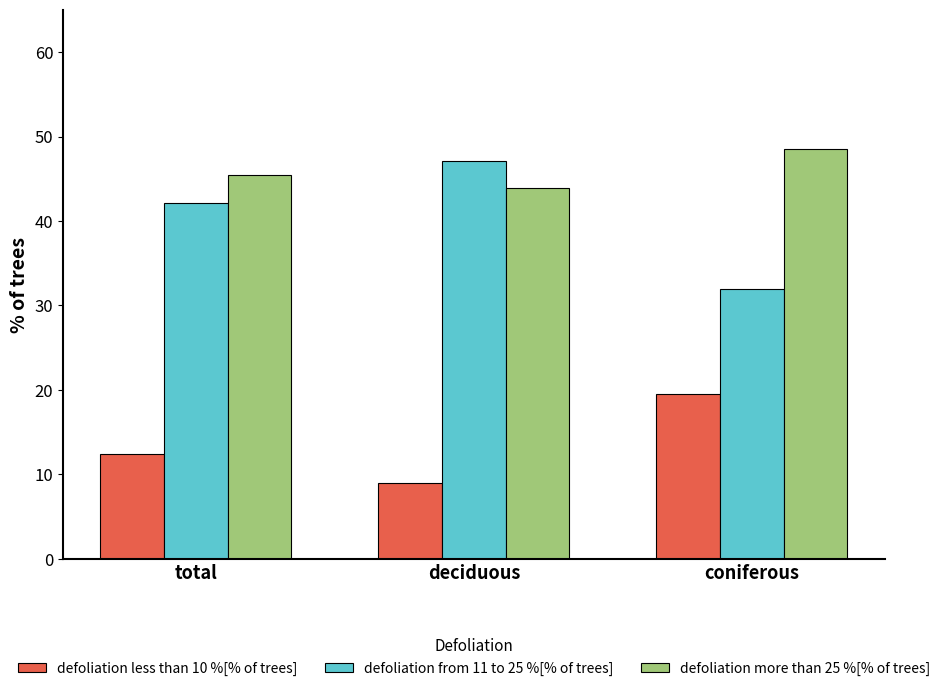

What is the value of the defoliation less than 10 %[% of trees] bar at the 2nd from the left?

9.0